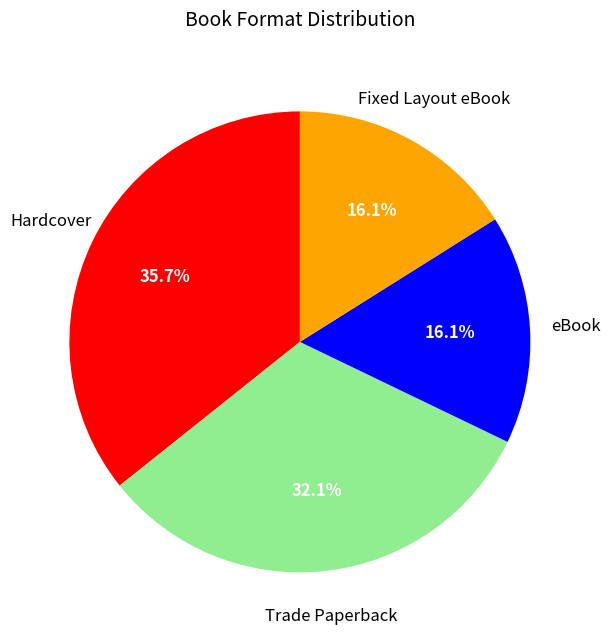

Does any single category account for the majority?

No